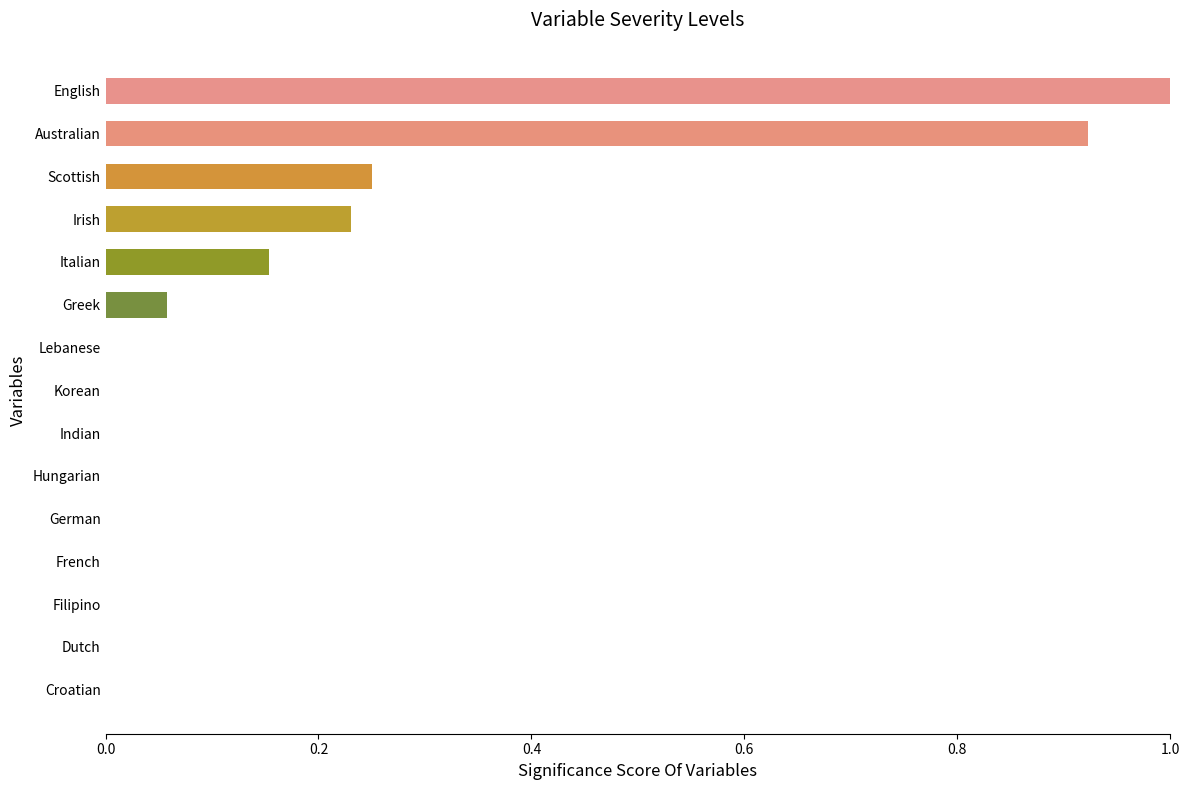

Which has a higher value, Filipino or Australian?

Australian